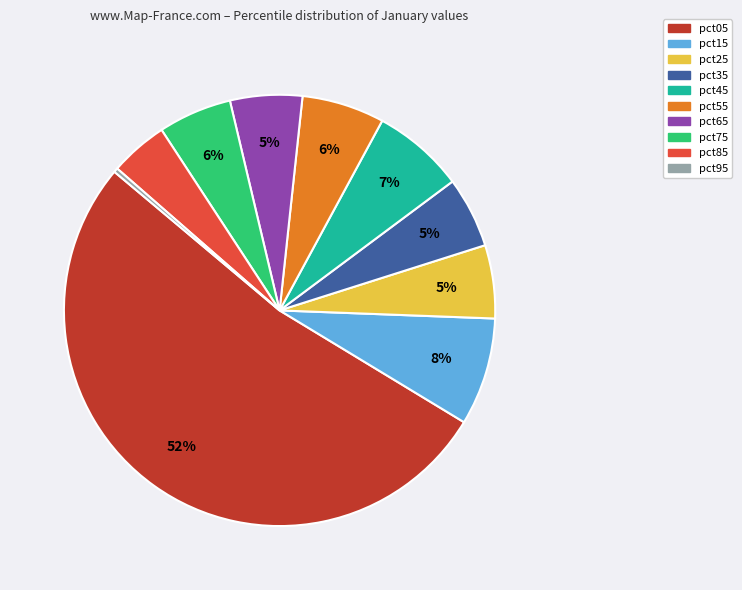

To the nearest percent, what is the average slice percentage?

10%